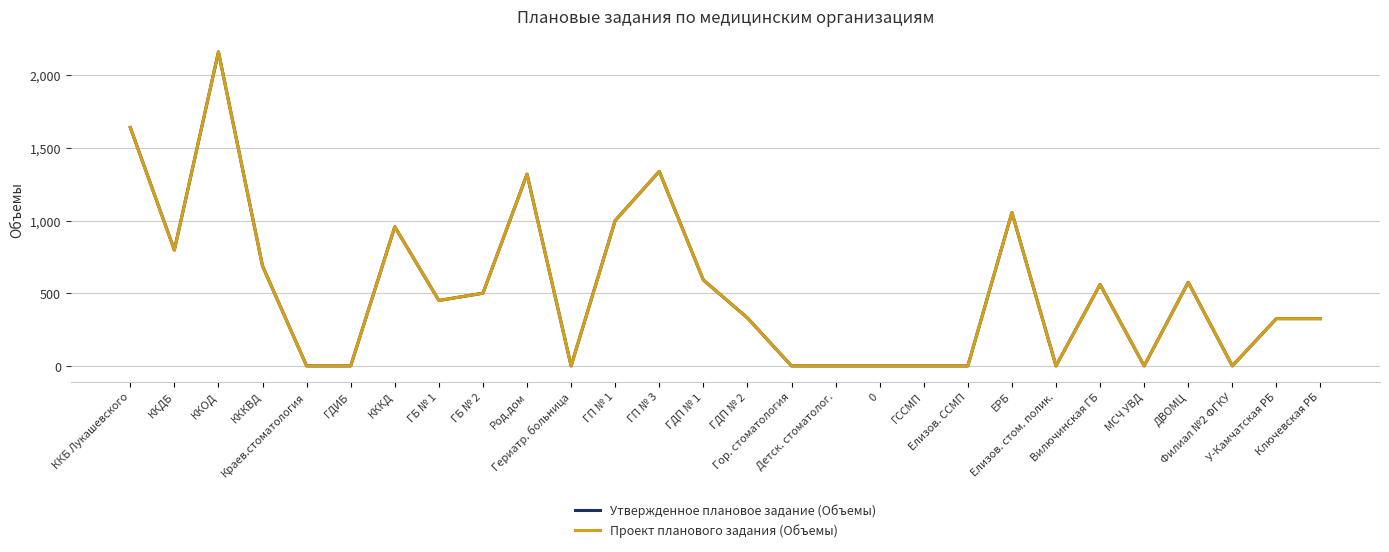

Does the chart have visible grid lines?

Yes